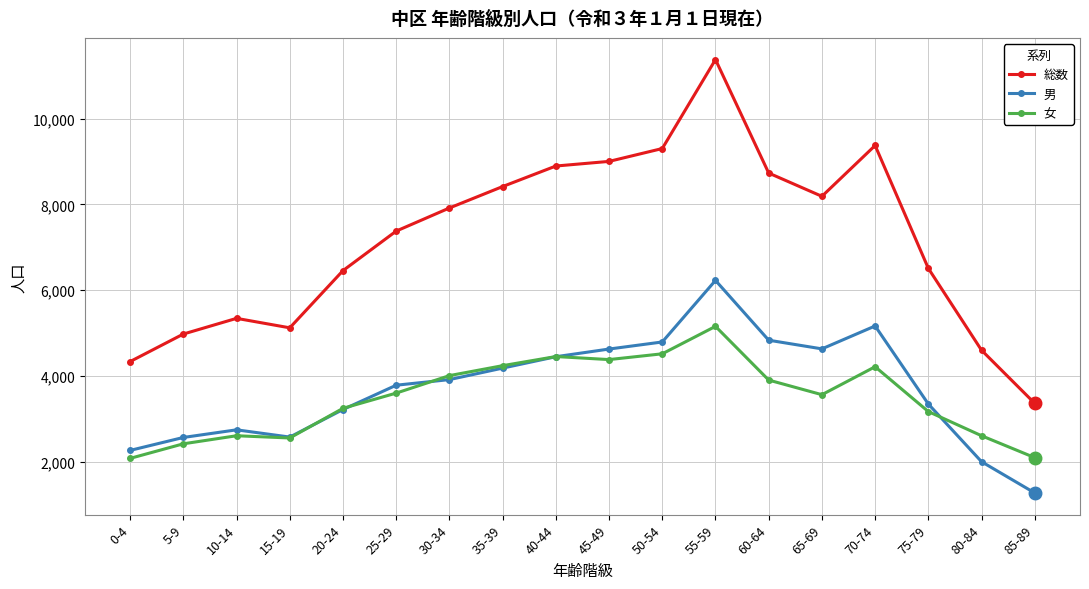

How many distinct data groups are displayed?

3